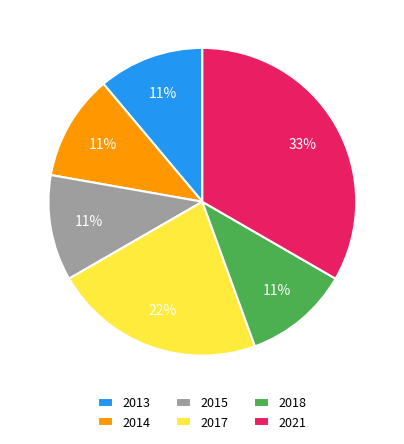

To the nearest percent, what is the combined percentage of 2013 and 2018?

22%